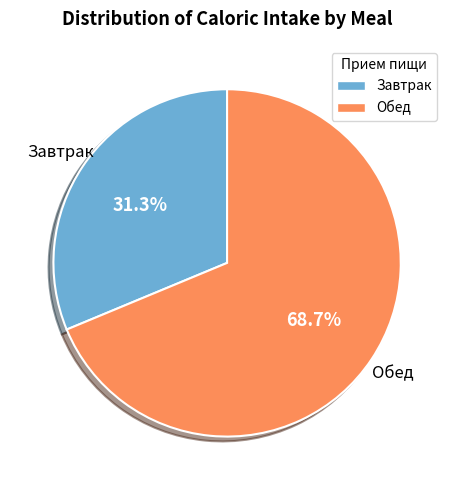

Is it true that Завтрак is 31% of the pie?

True